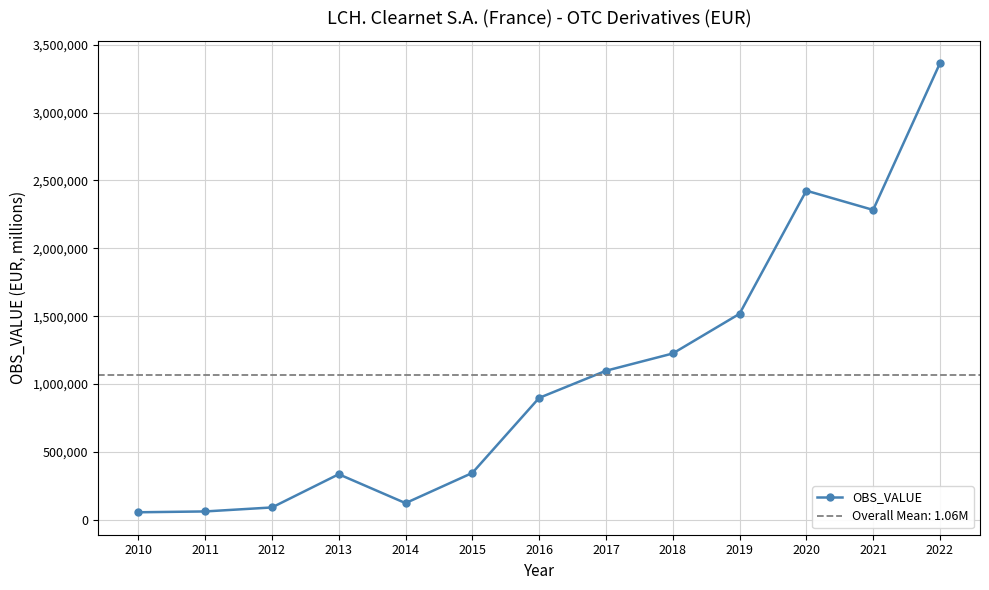

Reading left to right, extract all data points from this chart.

55683.5	61829.7	91235.3	335821.2	122983.9	345551.2	898122.5	1097977.0	1225116.9	1517302.6	2424349.5	2282581.3	3362272.4